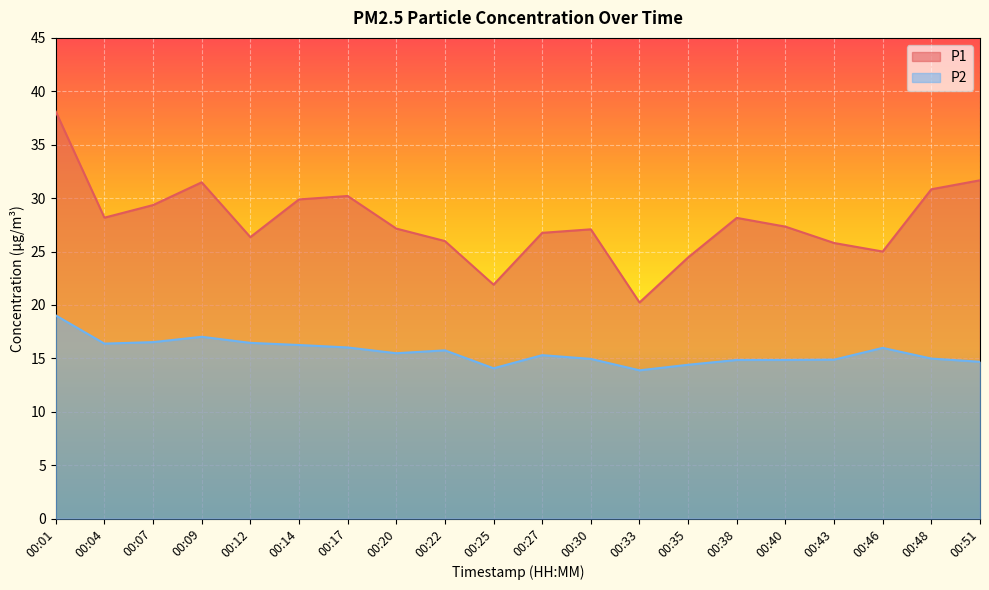

At how many categories does at least one series exceed 34?

1